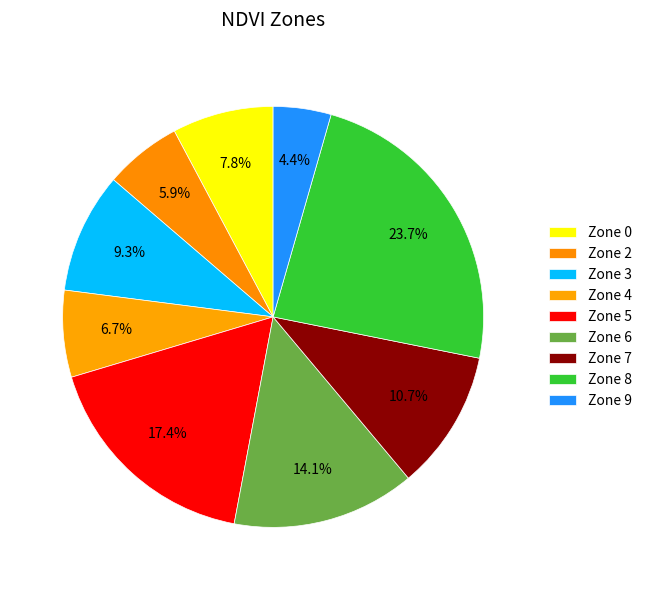

Is it true that Zone 3 is 3% of the pie?

False